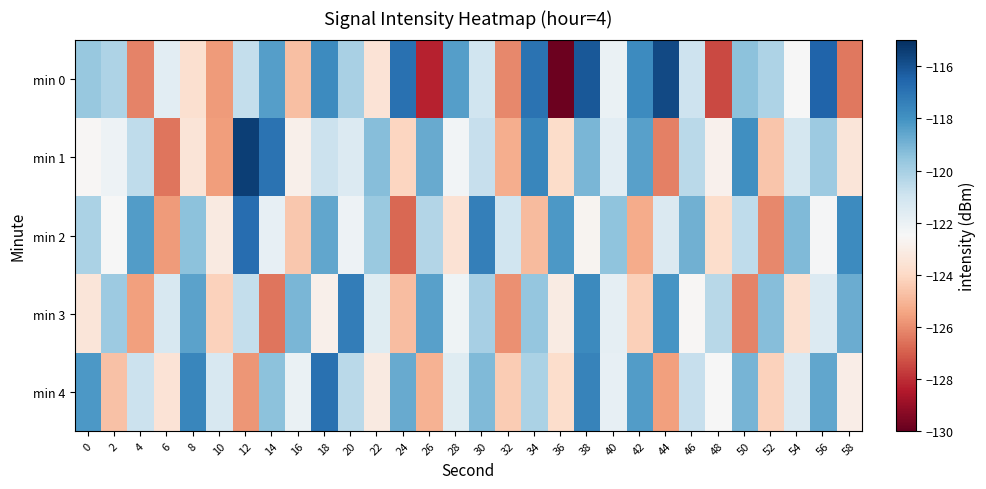

Which series changed the most between 22 and 30?

min 4